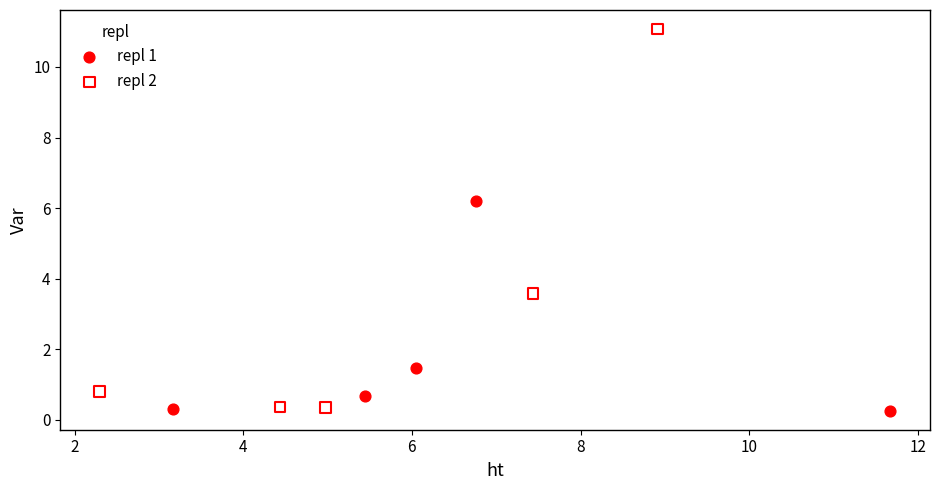

Which series reaches the maximum Y coordinate?

repl 2